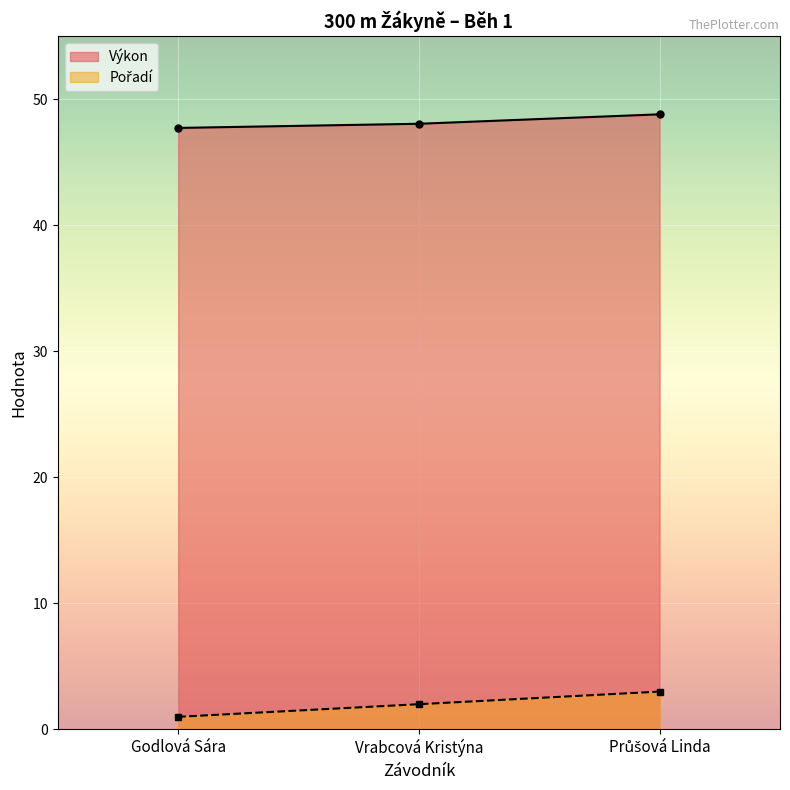

How many lines are shown in the chart?

2